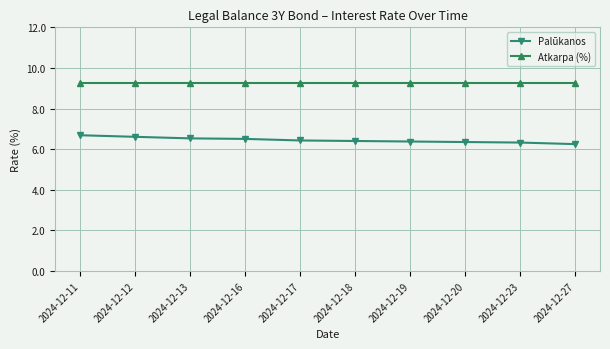

Rank the series by their average value, from lowest to highest.

Palūkanos, Atkarpa (%)